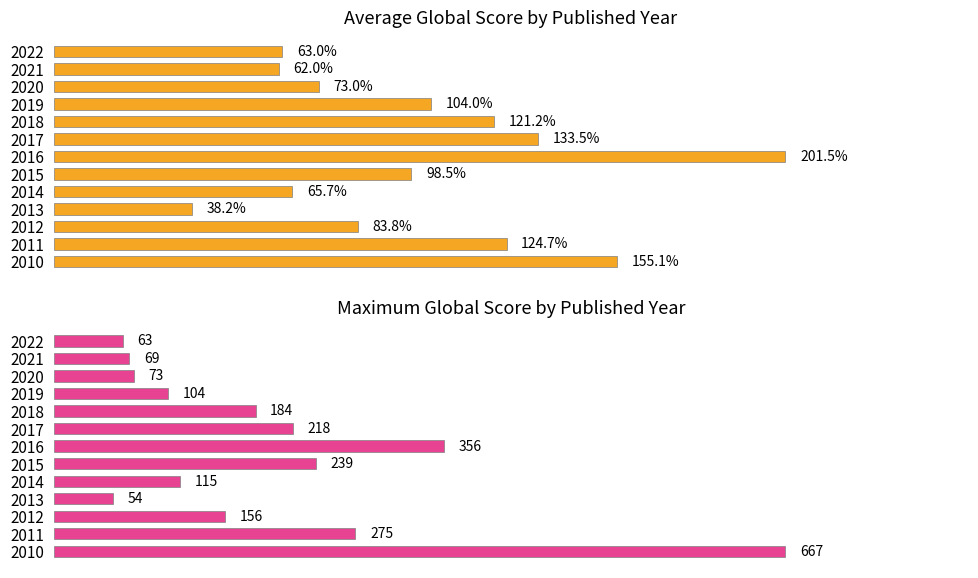

Rank the categories by Average Global Score value from lowest to highest.

2013, 2021, 2022, 2014, 2020, 2012, 2015, 2019, 2018, 2011, 2017, 2010, 2016